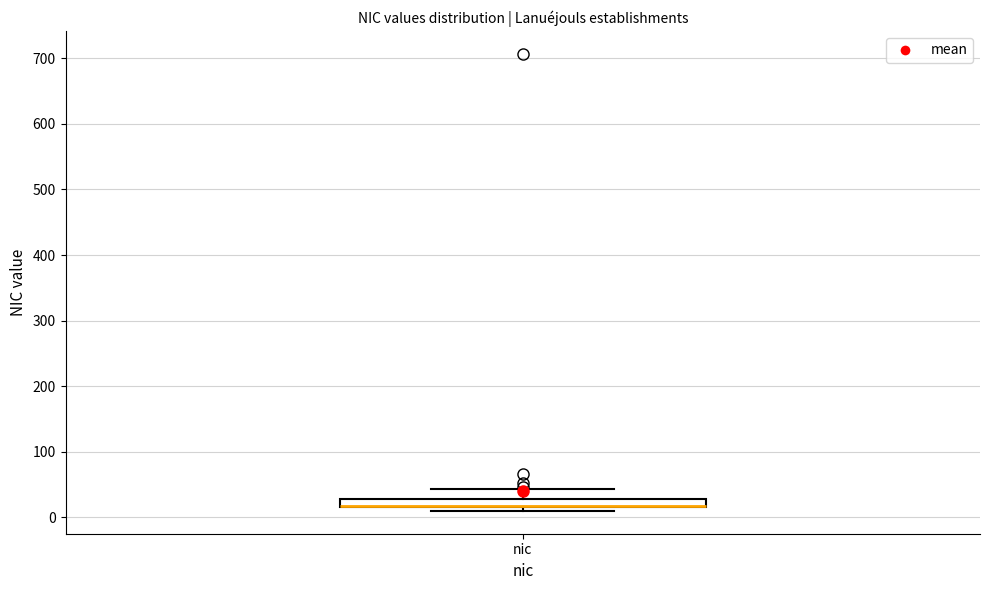

Where is the upper edge of the box for nic on the y-axis? The values are not printed on the chart, so give them approximately, as read against the axis.

30